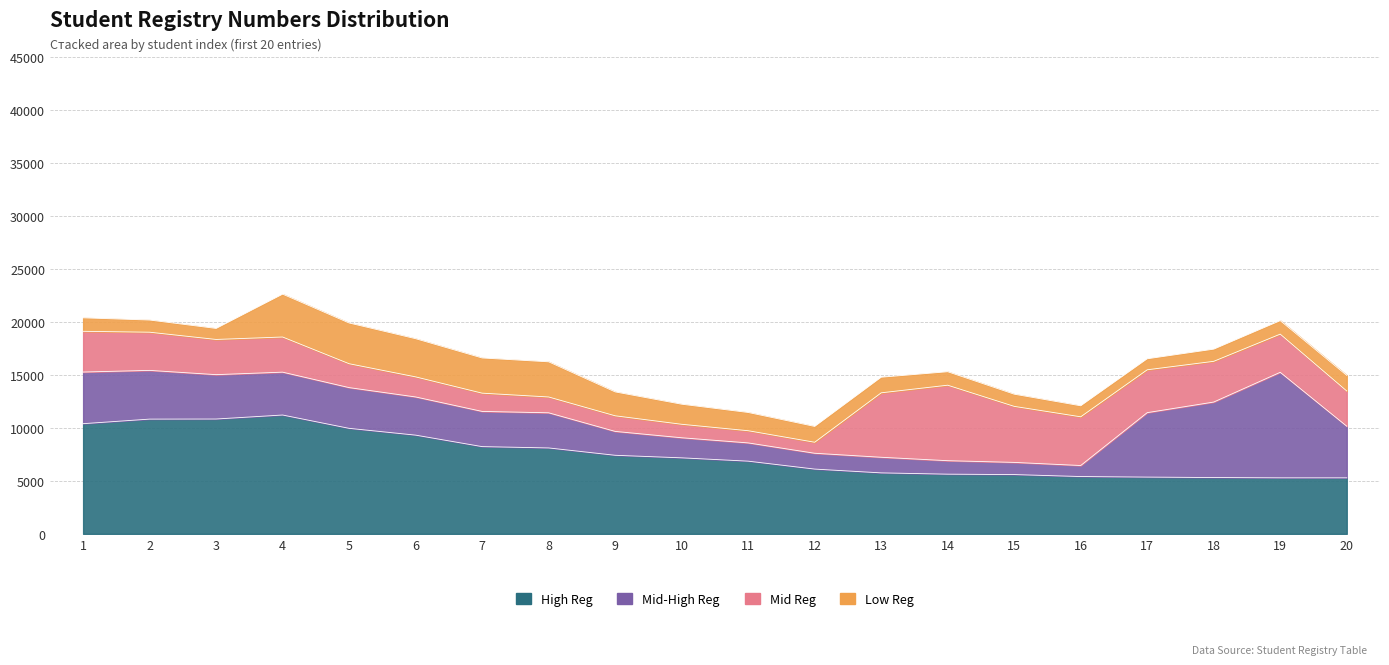

What is the value of the Mid Reg point at the 3rd from the left?

3321